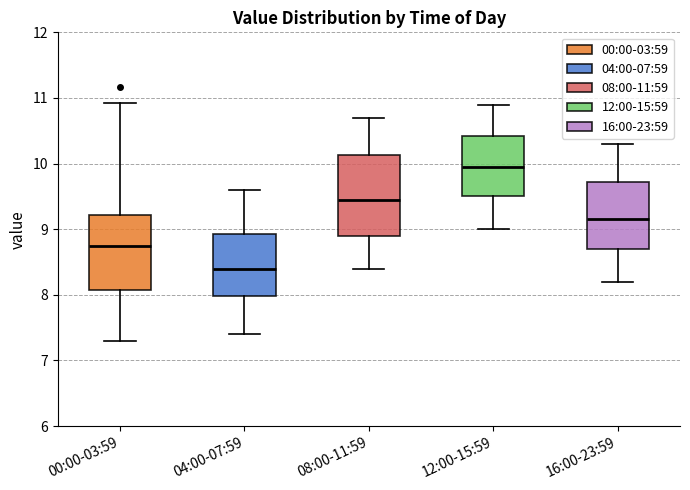

Reading left to right, transcribe this box plot: for each box, give where its median line is, the range the box spans, and where its two whiskers end, as read against the y-axis. The values are not printed on the chart, so give them approximately, as read against the axis.

00:00-03:59: median 8.8, box 8.1 to 9.2, whiskers 7.3 to 10.9
04:00-07:59: median 8.4, box 8.0 to 8.9, whiskers 7.4 to 9.6
08:00-11:59: median 9.5, box 8.9 to 10.1, whiskers 8.4 to 10.7
12:00-15:59: median 10.0, box 9.5 to 10.4, whiskers 9.0 to 10.9
16:00-23:59: median 9.2, box 8.7 to 9.7, whiskers 8.2 to 10.3